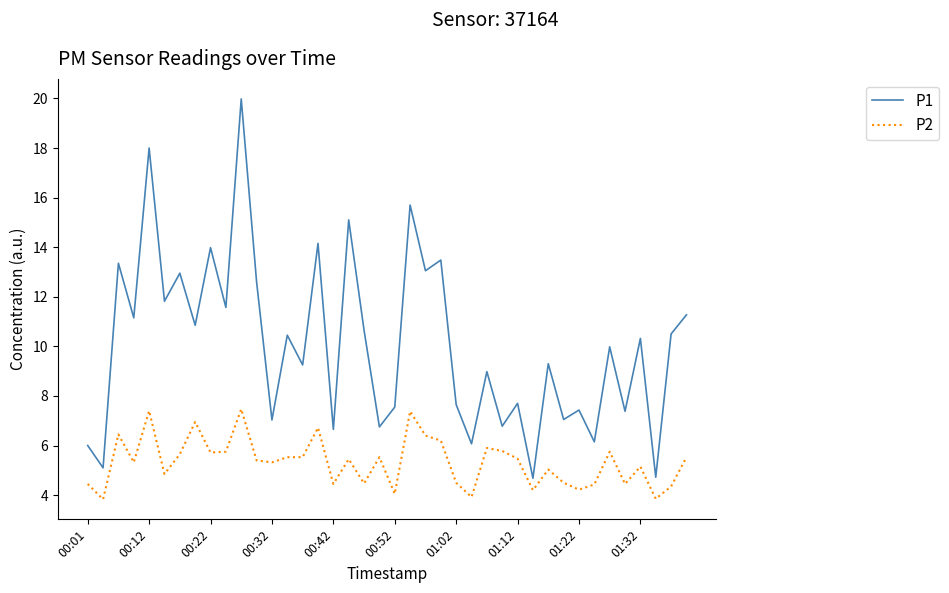

What is the minimum value for P1?

4.7